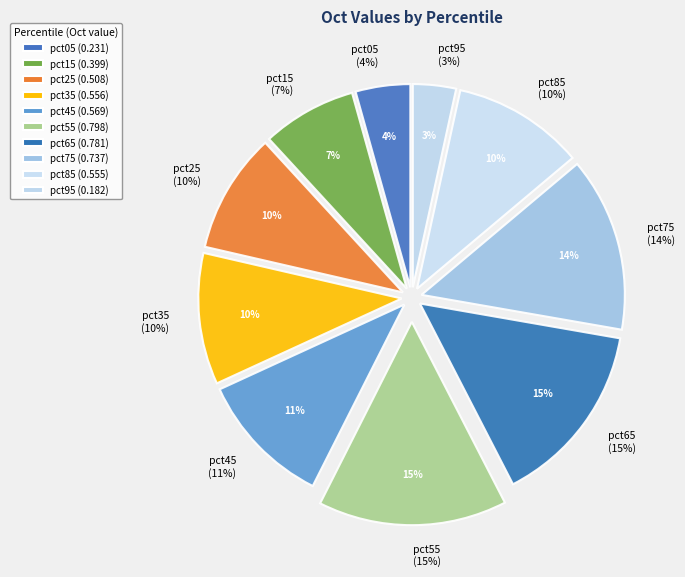

Count the number of slices in the pie.

10